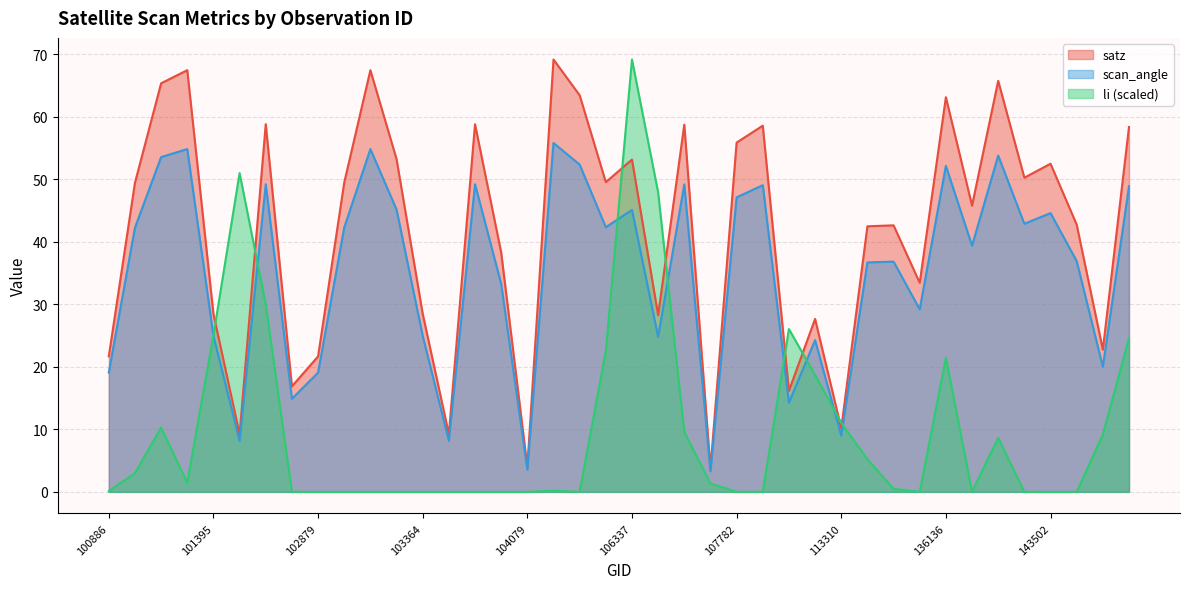

Is the value of scan_angle at 136136 greater than the value of satz at 136136?

No